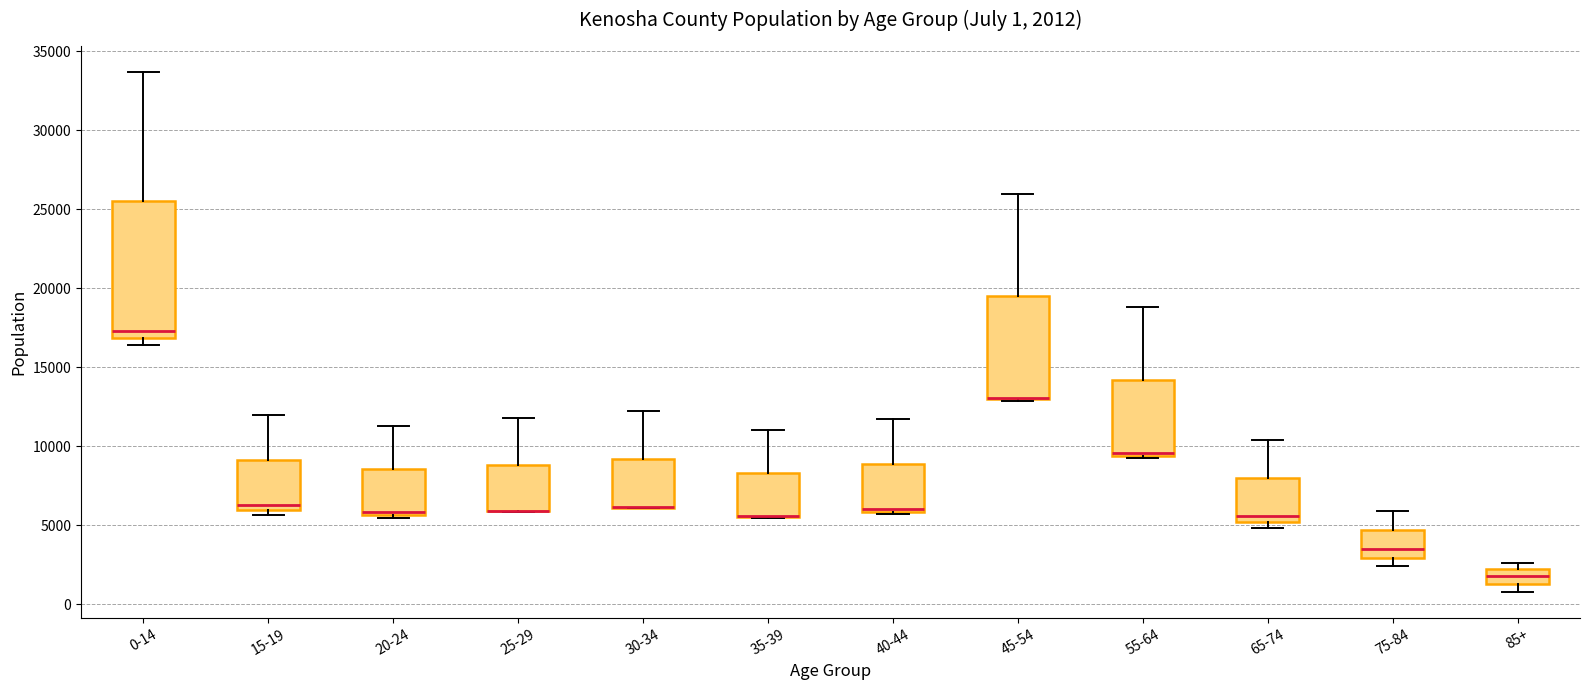

Comparing the boxes themselves (not the whiskers), which one is the tallest?

0-14